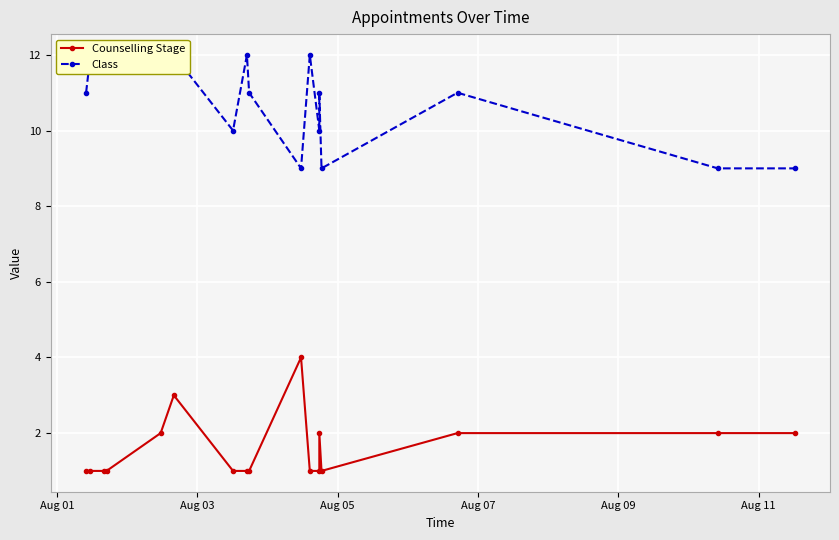

What are all the series names shown in the legend?

Counselling Stage, Class